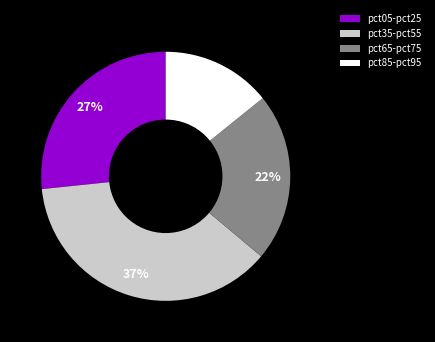

What percentage is the pct85-pct95 slice, to the nearest percent?

14%